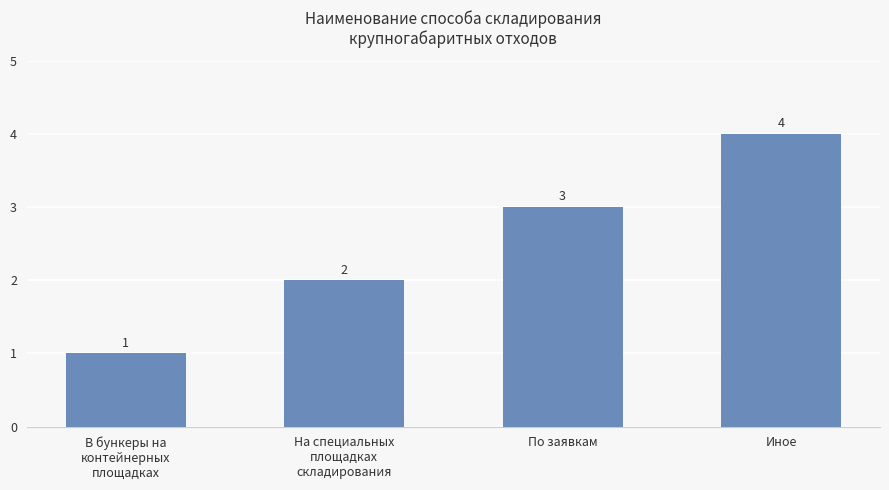

How many bars are there in total?

4